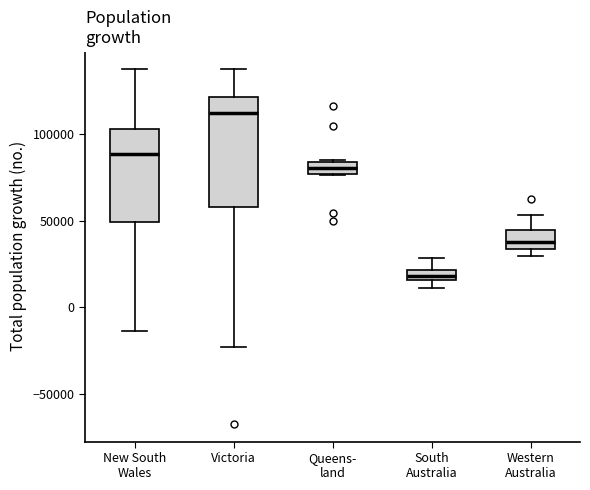

Which box's median line is the lowest?

South Australia